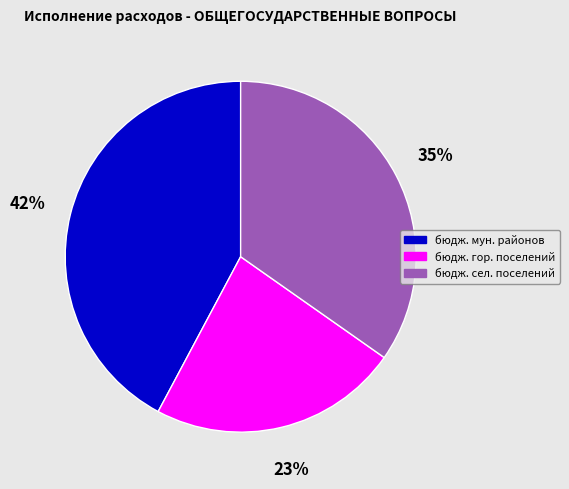

How many slices are in this pie chart?

3